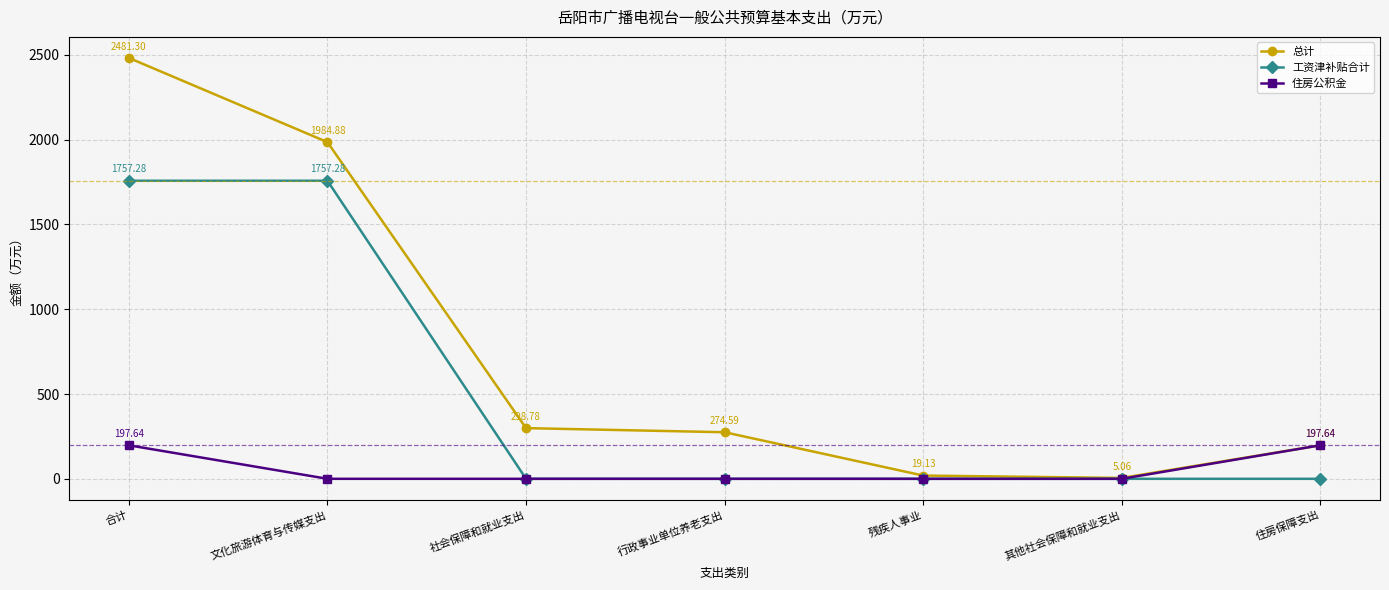

What are all the series names shown in the legend?

总计, 工资津补贴合计, 住房公积金